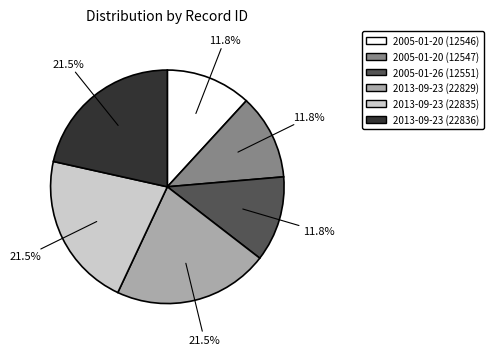

Between 2005-01-20 (12547) and 2013-09-23 (22829), which is larger?

2013-09-23 (22829)